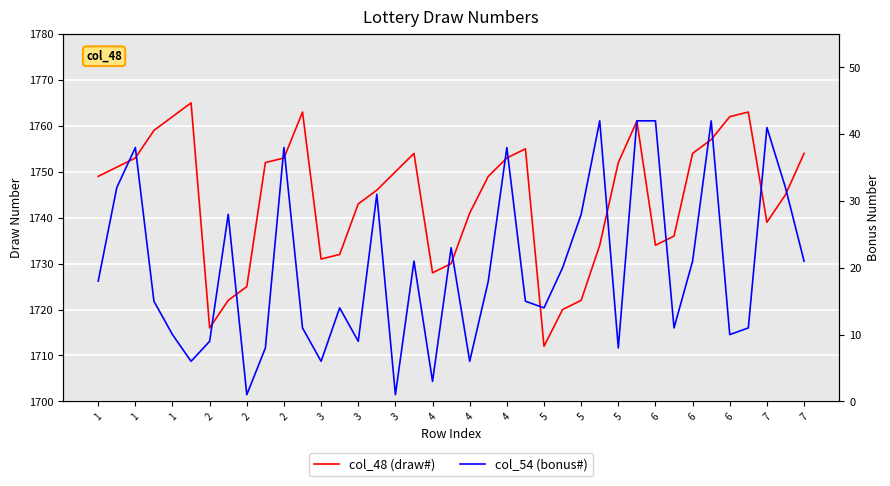

True or false: col_54 (bonus#) has a value of 11 at 31.

True